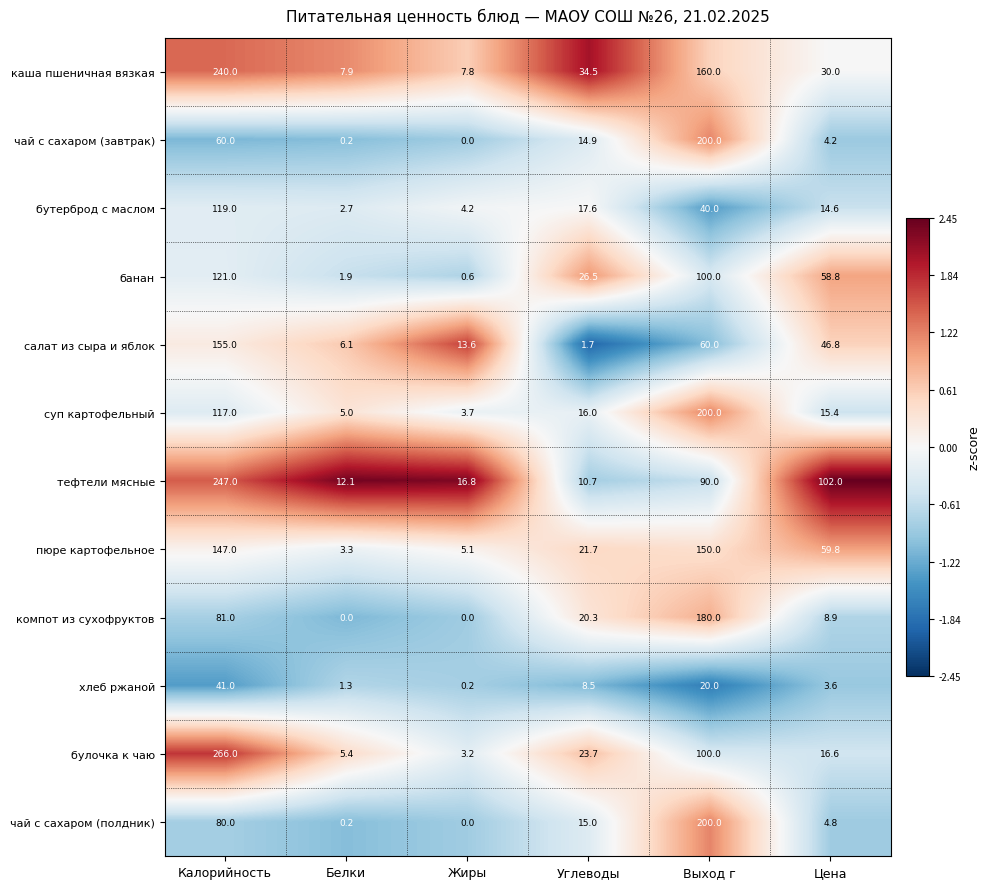

What is the difference between the хлеб ржаной values at Белки and Калорийность?

39.7